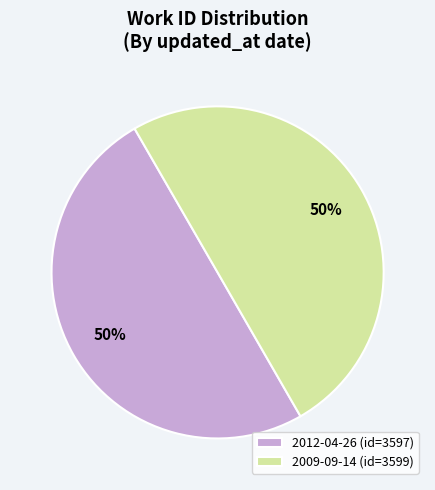

To the nearest percent, what percentage of the pie is 2009-09-14 (id=3599)?

50%